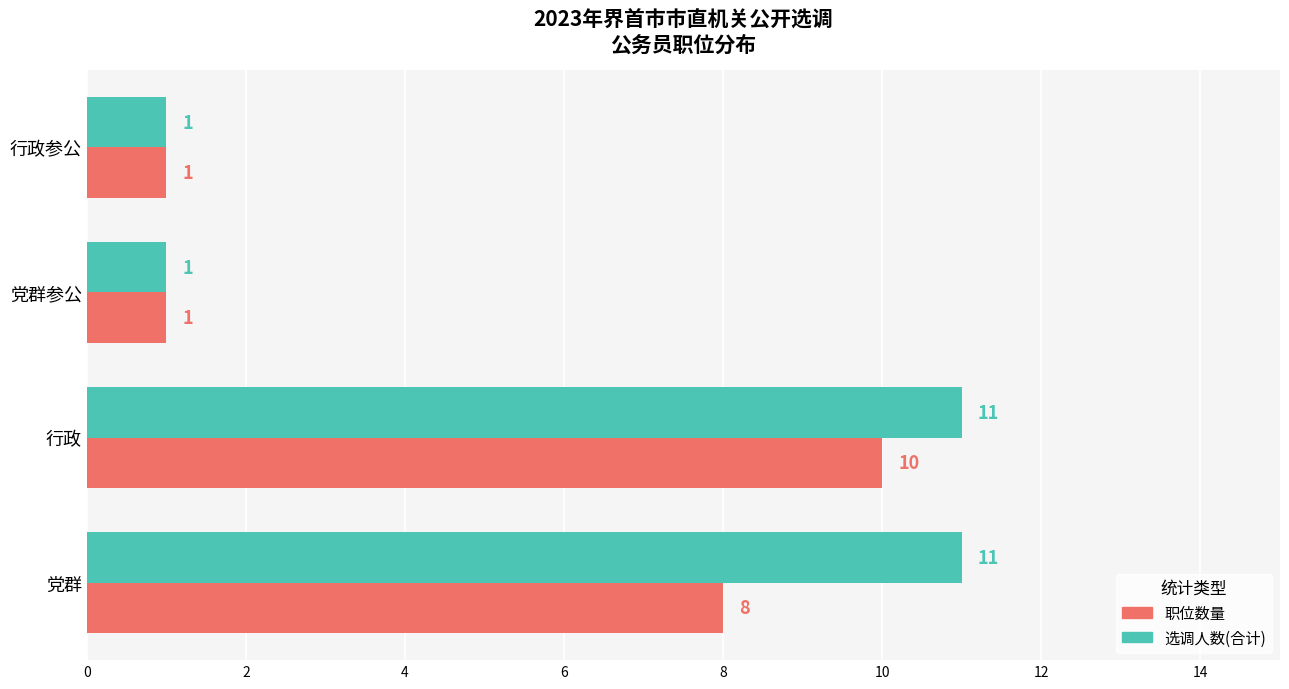

Which series has the largest range (max minus min)?

选调人数(合计)